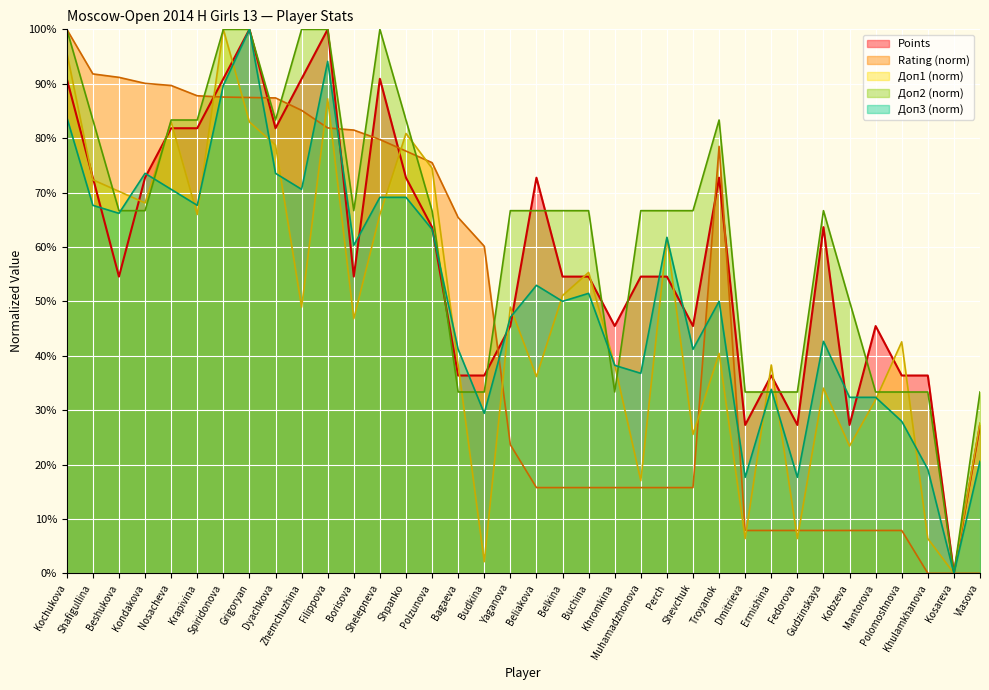

Is the value of Доп2 at Ermishina greater than the value of Doп1 at Muhamadzhonova?

Yes